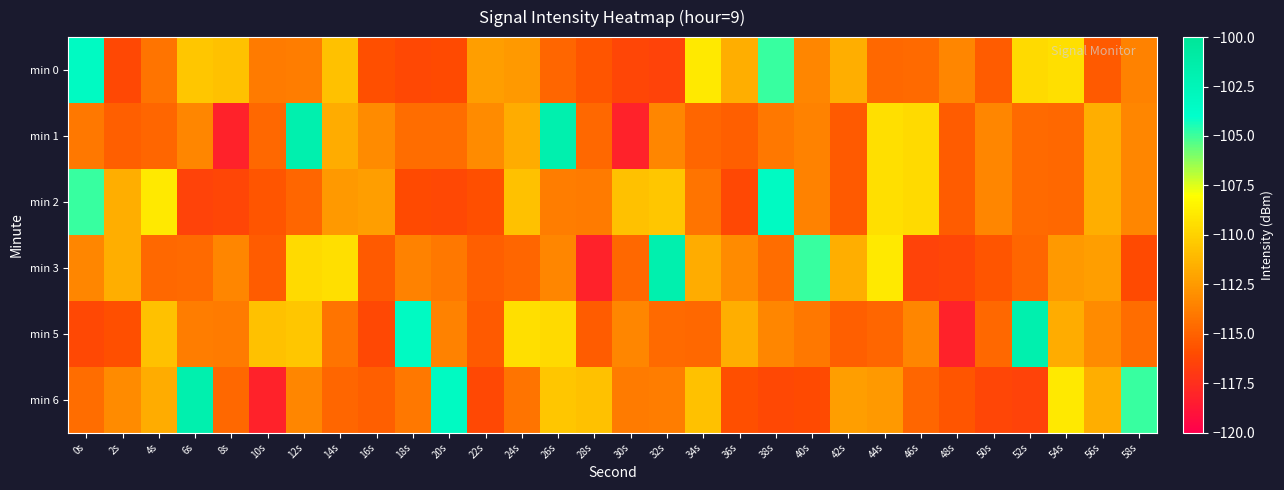

Between 38s and 20s, which is larger?

38s